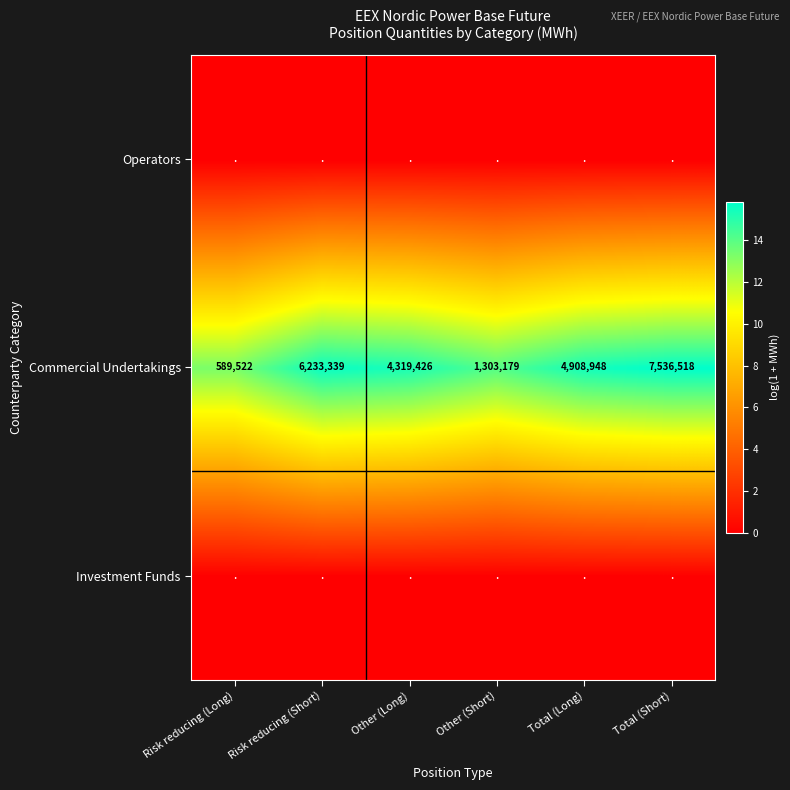

Which label corresponds to the smallest value in the chart?

Risk reducing (Long)